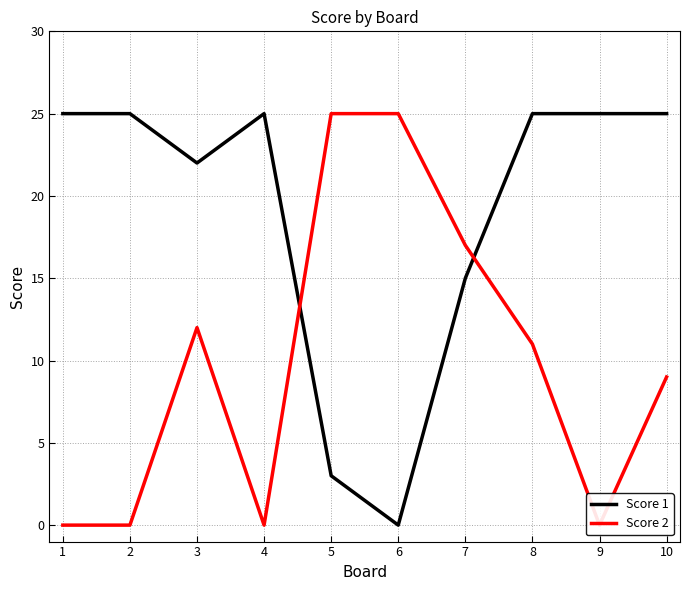

Where does the Score 2 series first go above 11?

3